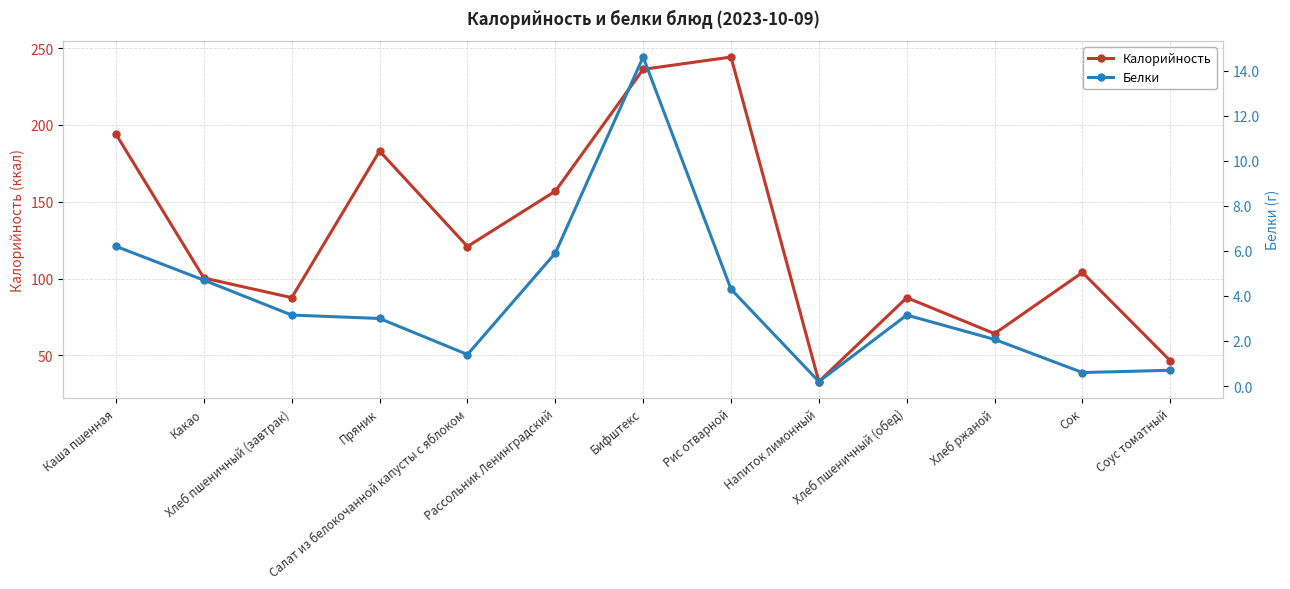

What is the value of the Белки point at the 12th from the left?

0.6